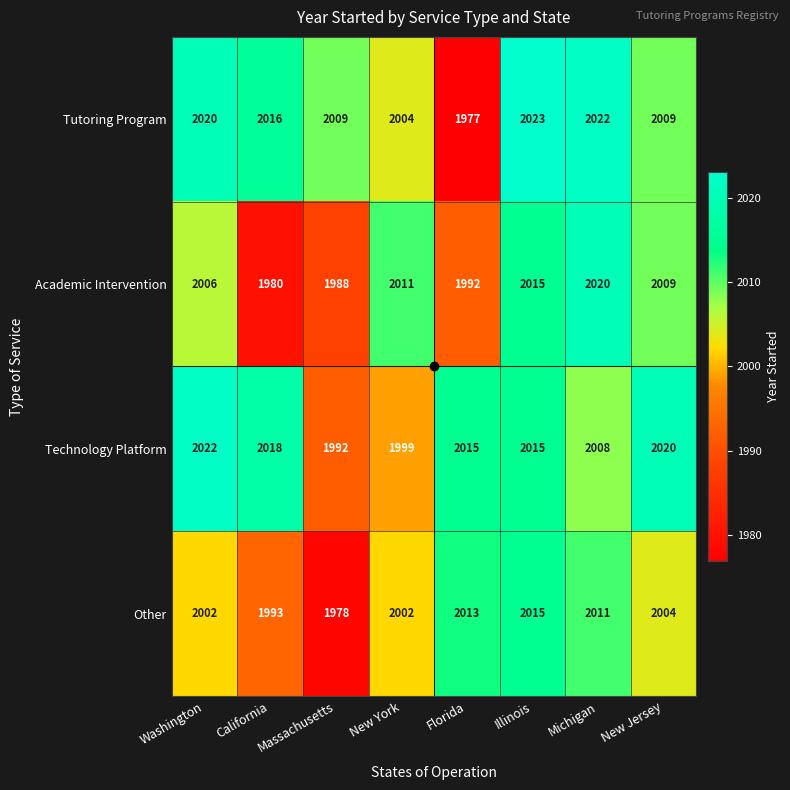

The Tutoring Program series shows 2020 at Washington. True or false?

True